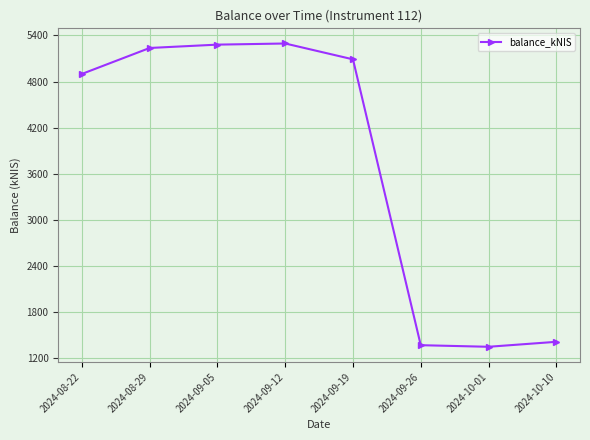

True or false: there are more than 2 points higher than both neighbors.

False